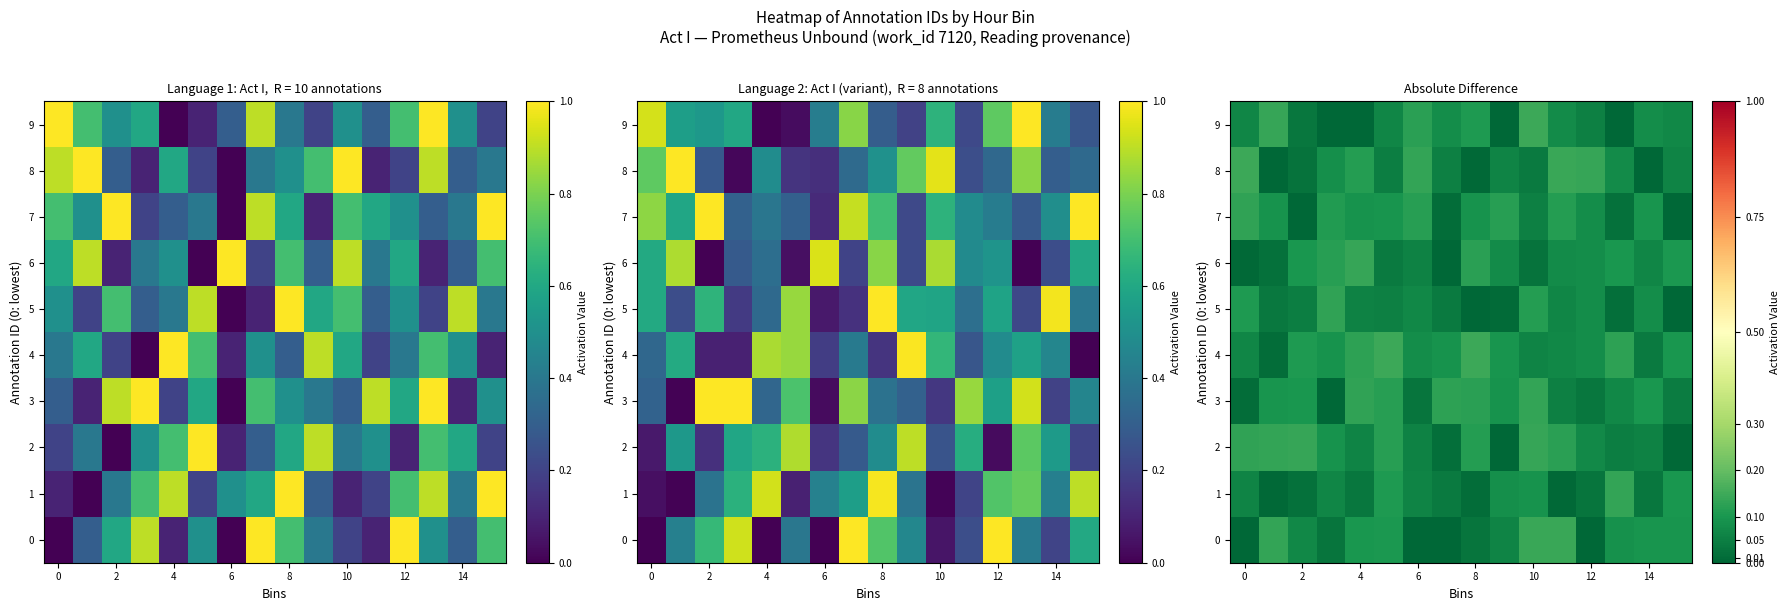

Which series has the largest total across all categories?

4